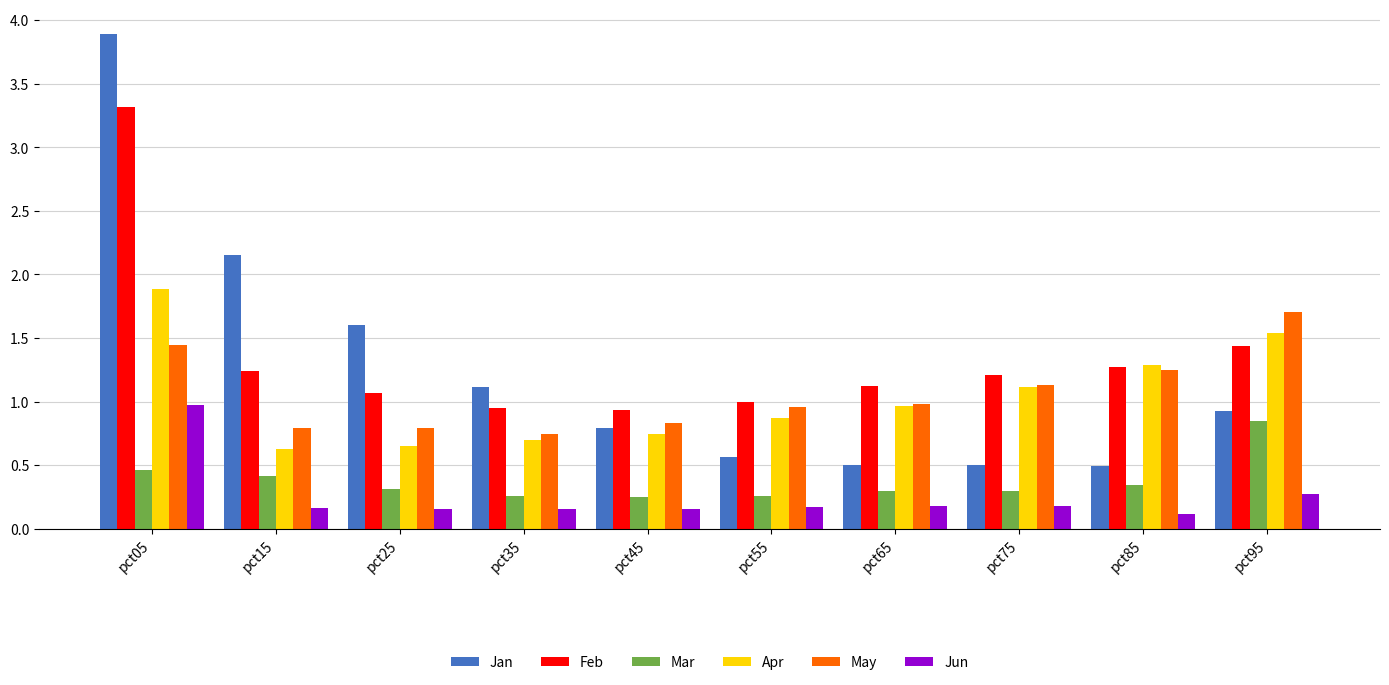

What is the sum of all Jun values?

2.5